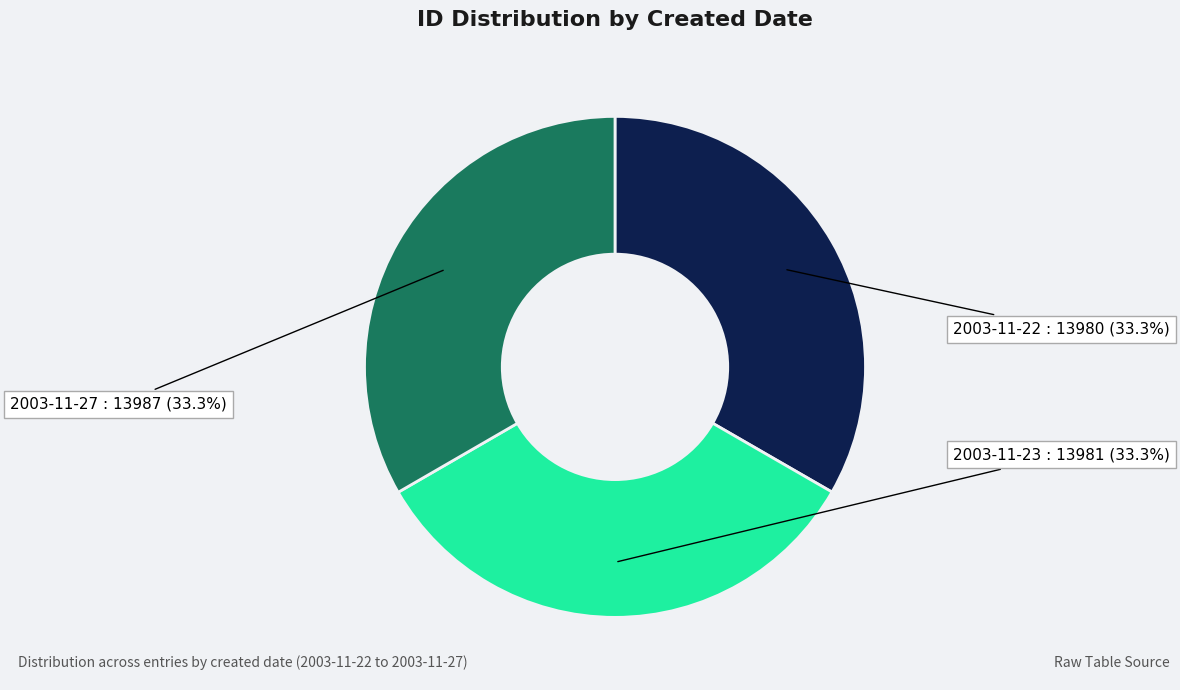

Count the number of slices in the pie.

3